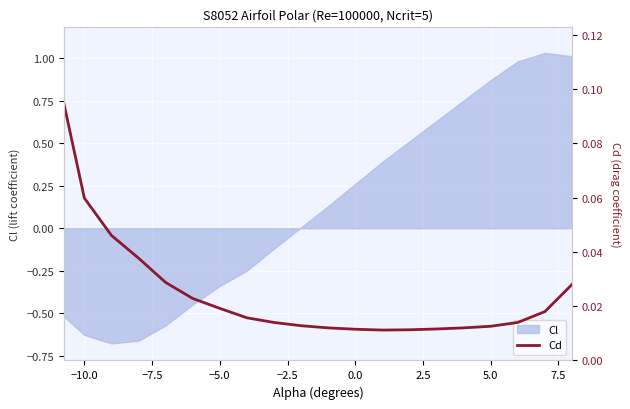

The chart shows a value of 0.0 at 10.0. True or false?

False